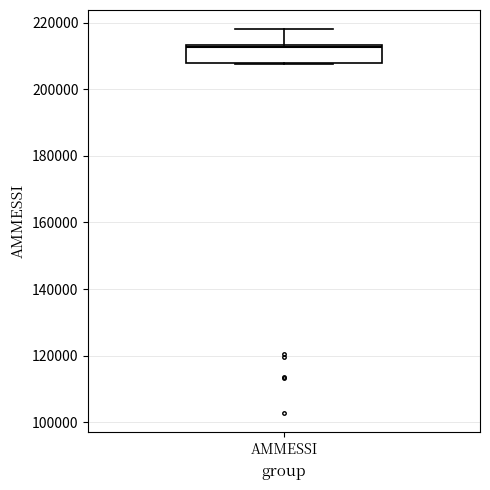

Where does the upper whisker of the box for AMMESSI end on the y-axis? The values are not printed on the chart, so give them approximately, as read against the axis.

218000